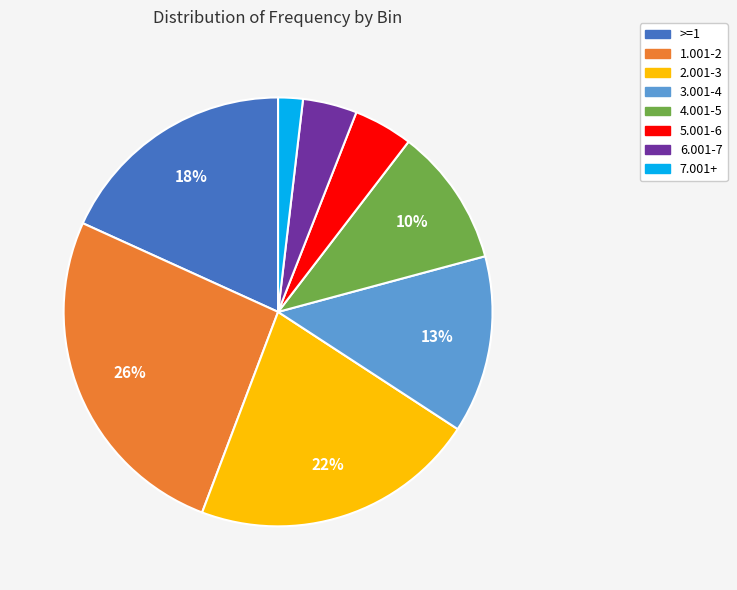

Is there any slice that represents more than half of the pie?

No